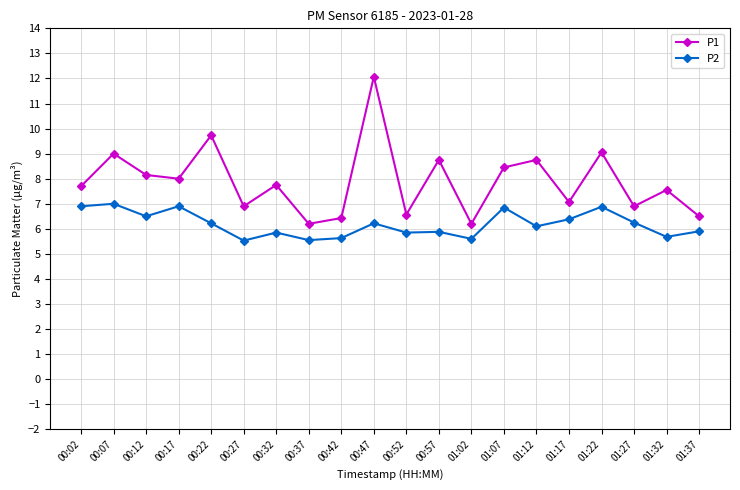

What is the difference between the maximum and minimum values in the P2 series?

1.5